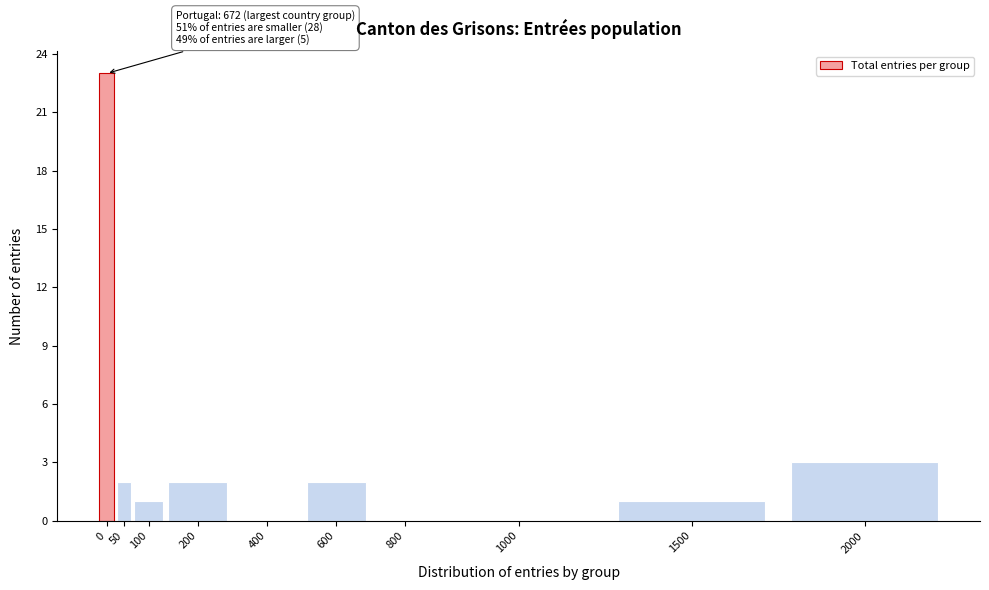

Reading right to left, transcribe all the data shown in this chart.

2000=3	1500=1	1000=0	800=0	600=2	400=0	200=2	100=1	50=2	0=23